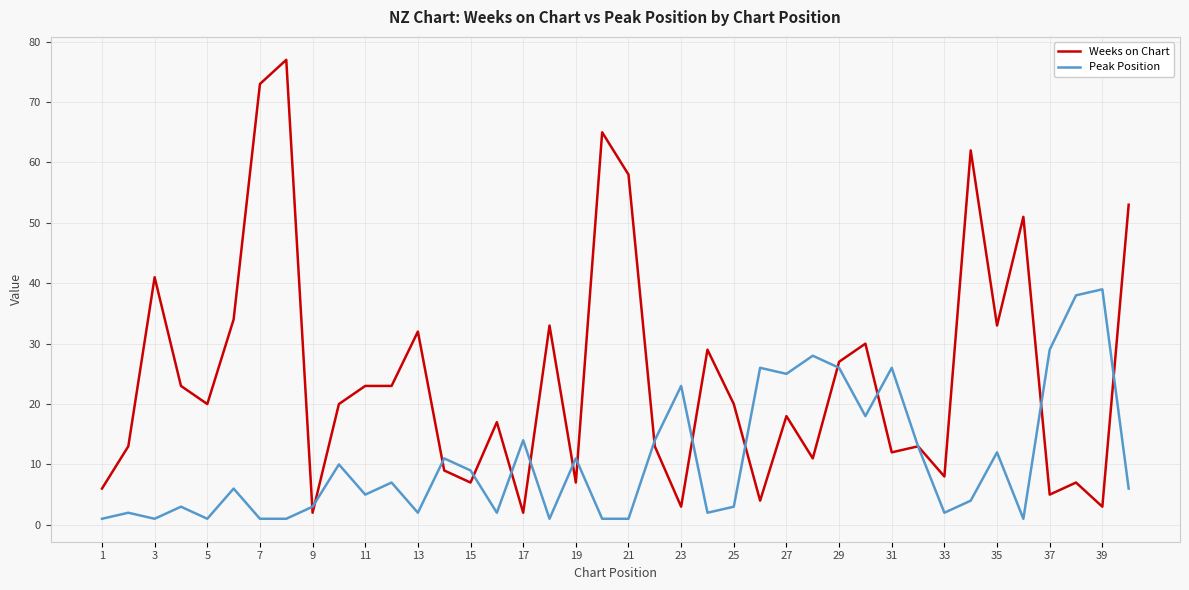

Which series has the largest range (max minus min)?

Weeks on Chart